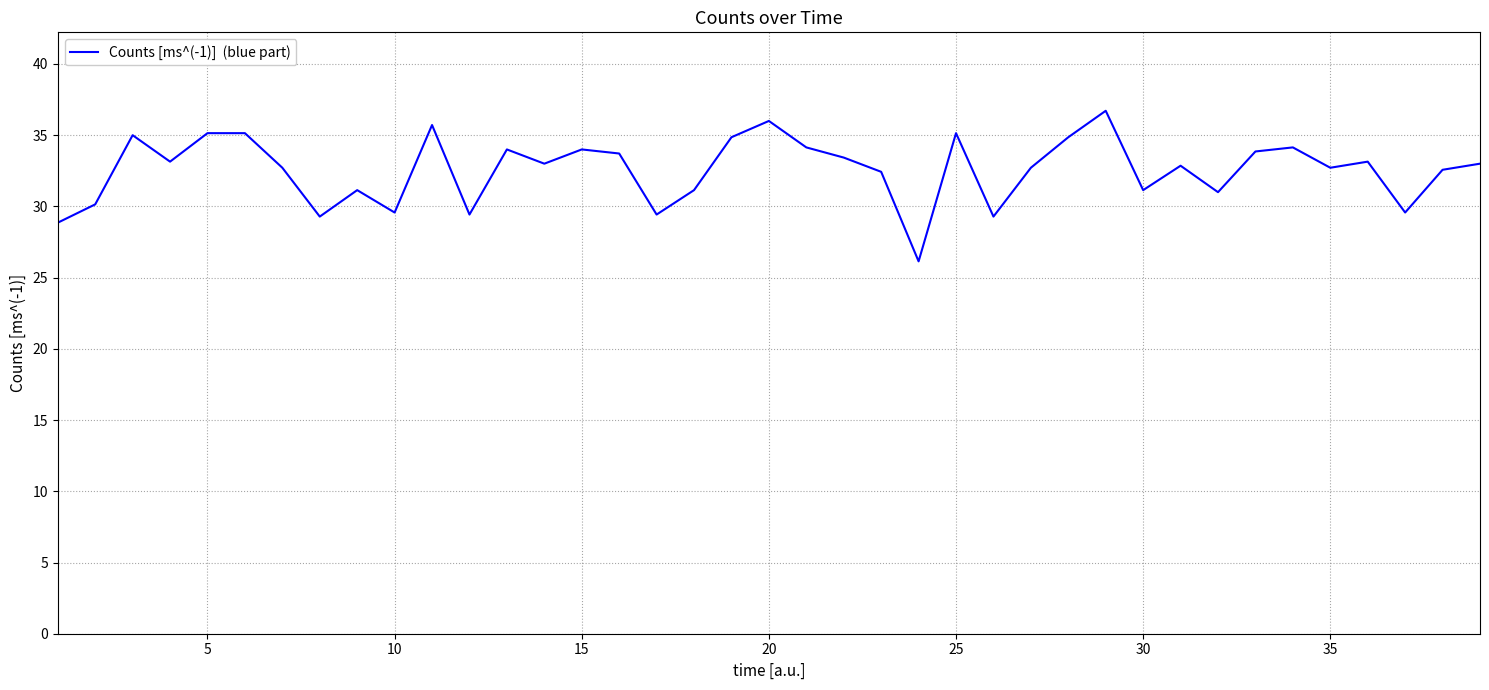

What is the minimum value shown in the chart?

26.1